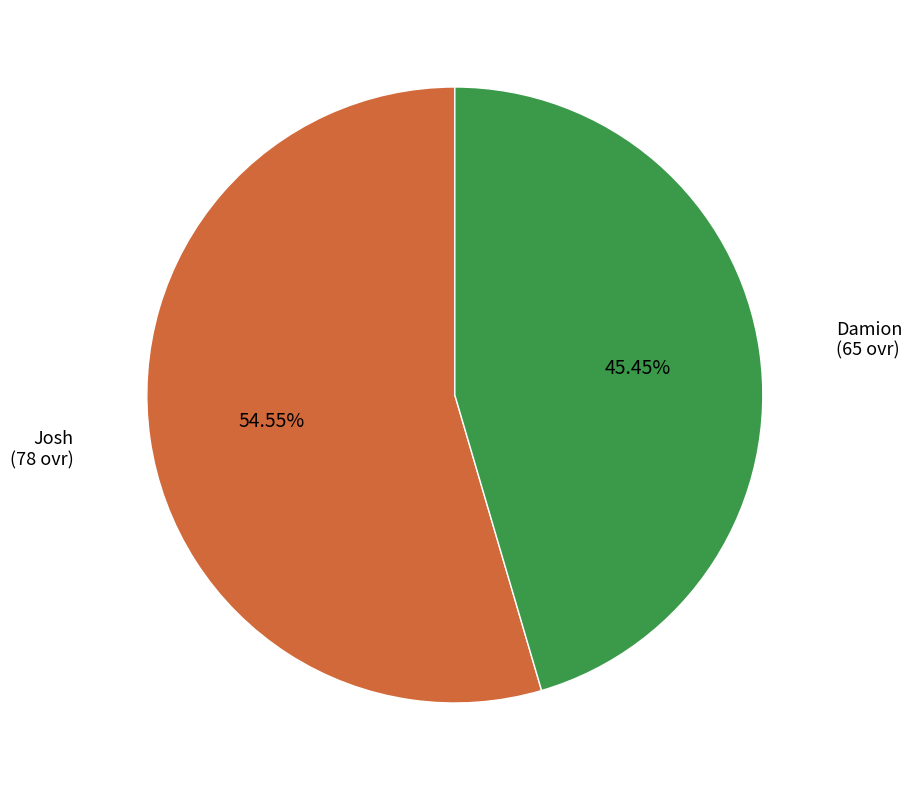

Rank the categories by value from lowest to highest.

Damion, Josh